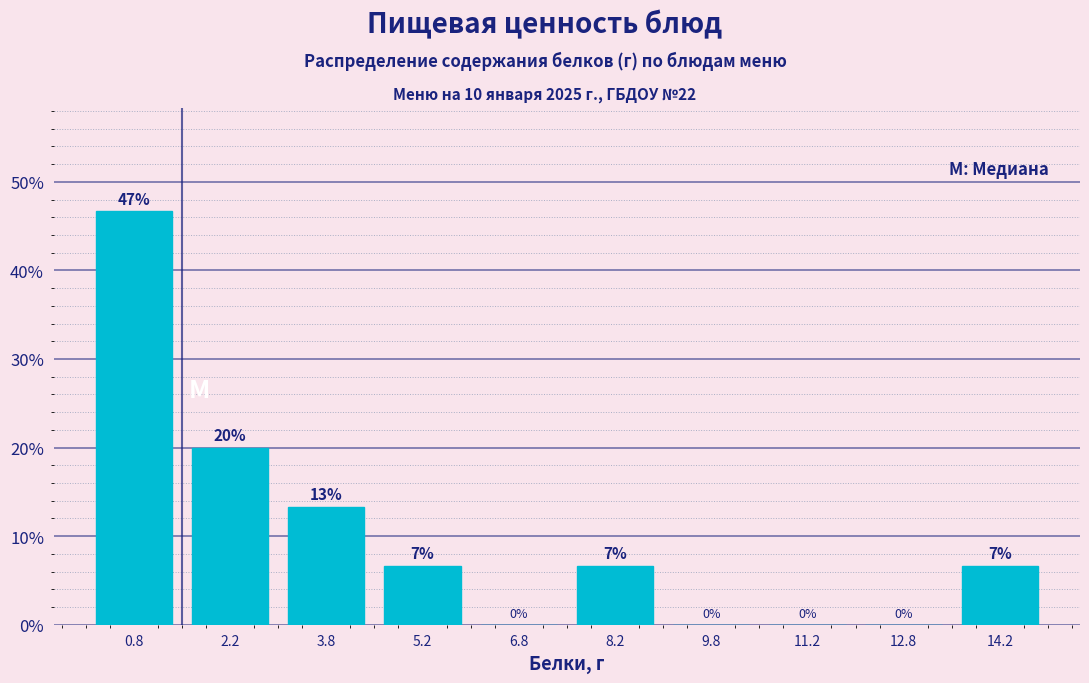

Which range on the x-axis has the tallest bar?

0.0 to 1.5